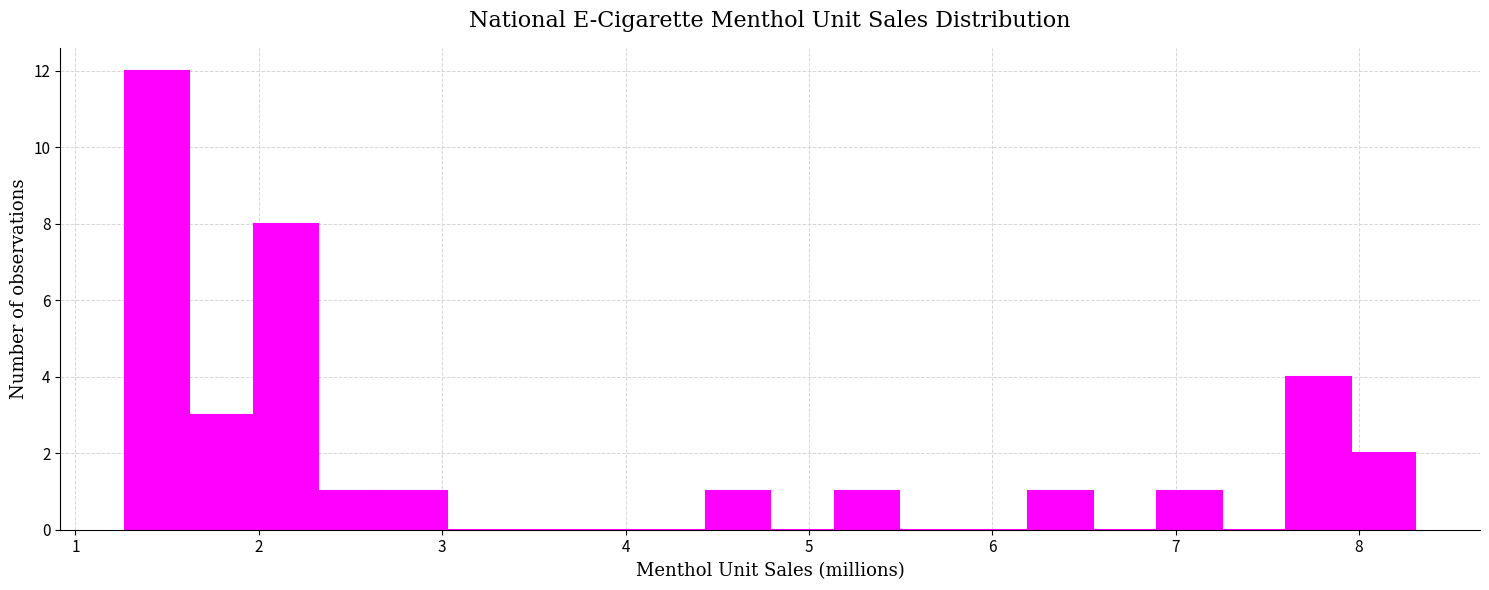

Read against the x-axis, roughly where is the centre of the tallest bar?

1.4